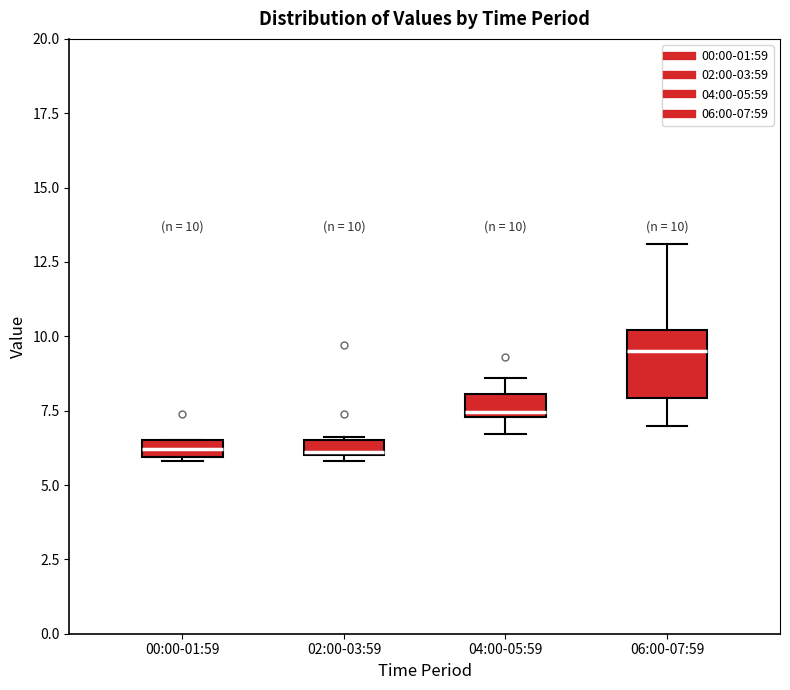

Comparing the boxes themselves (not the whiskers), which one is the tallest?

06:00-07:59